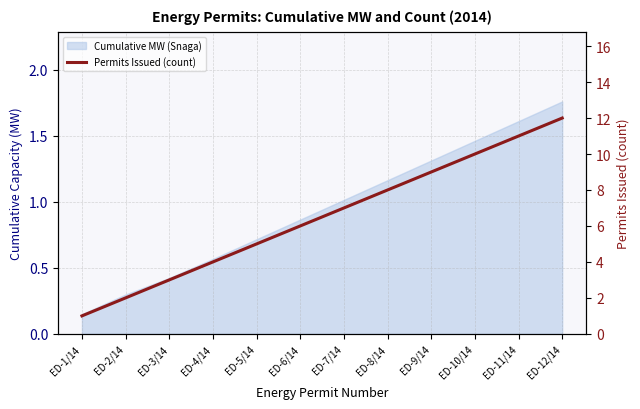

Reading right to left, extract all data points from this chart.

12	11	10	9	8	7	6	5	4	3	2	1